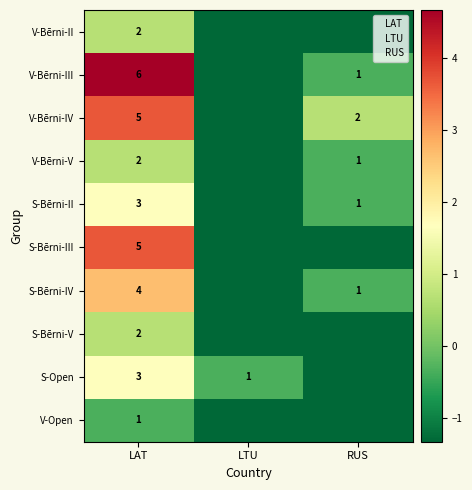

Rank the series at LTU from highest to lowest value.

S-Open, V-Bērni-II, V-Bērni-III, V-Bērni-IV, V-Bērni-V, S-Bērni-II, S-Bērni-III, S-Bērni-IV, S-Bērni-V, V-Open